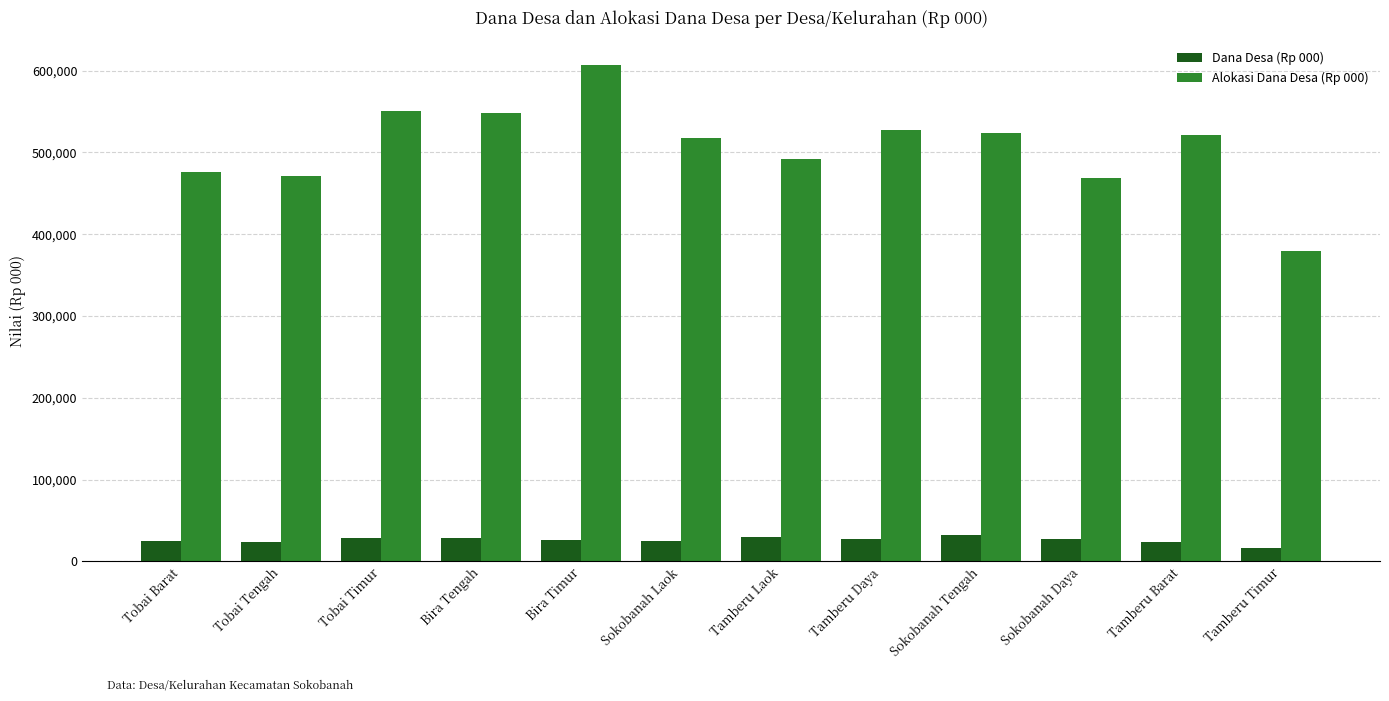

What position from the left is Tamberu Laok?

7